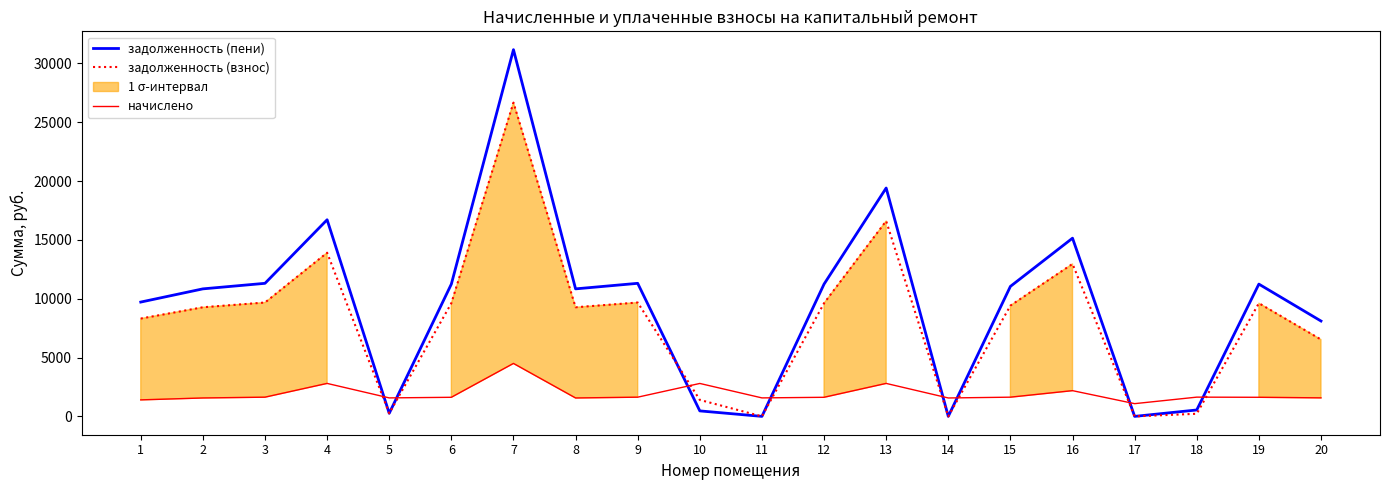

What is the spread (max minus min) of values at 20?

6531.2